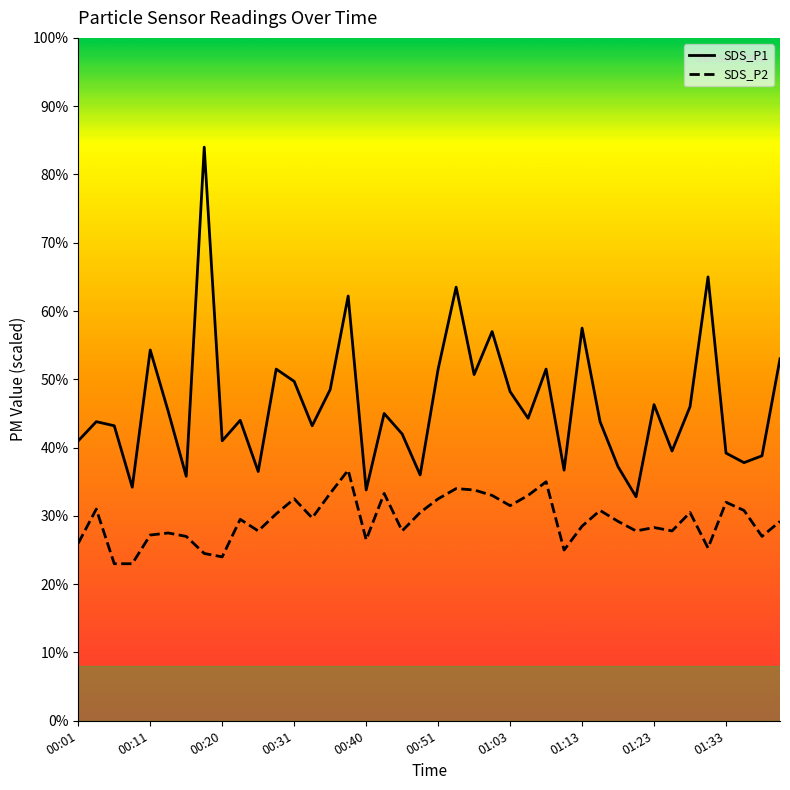

What are all the series names shown in the legend?

SDS_P1, SDS_P2